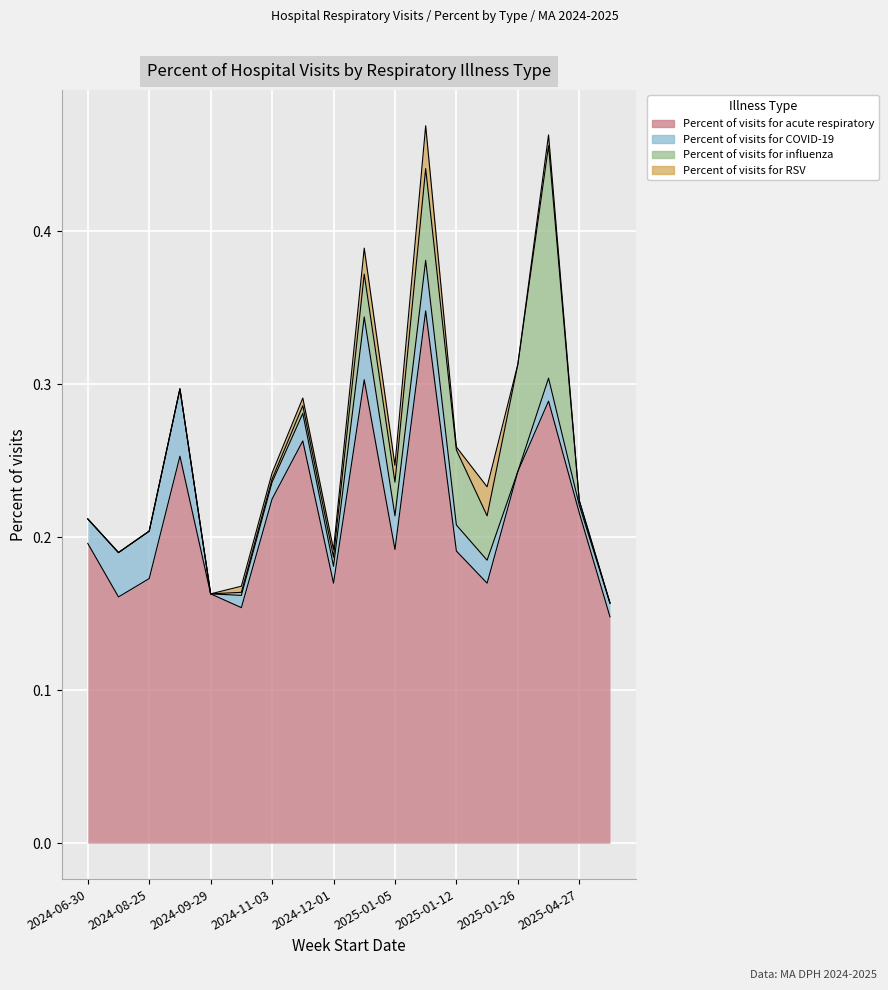

Where do Percent of visits for RSV and Percent of visits for COVID-19 first cross each other?

2025-01-12 and 2025-01-12